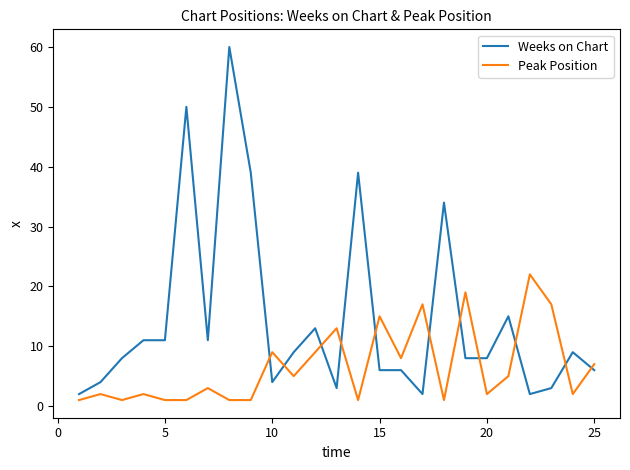

Which series has the largest range (max minus min)?

Weeks on Chart